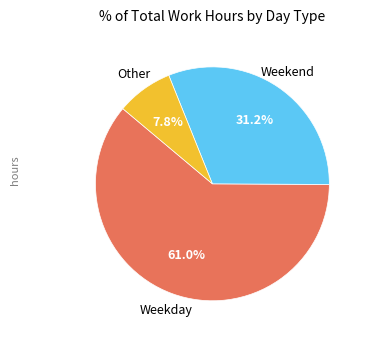

Is there any slice that represents more than half of the pie?

Yes